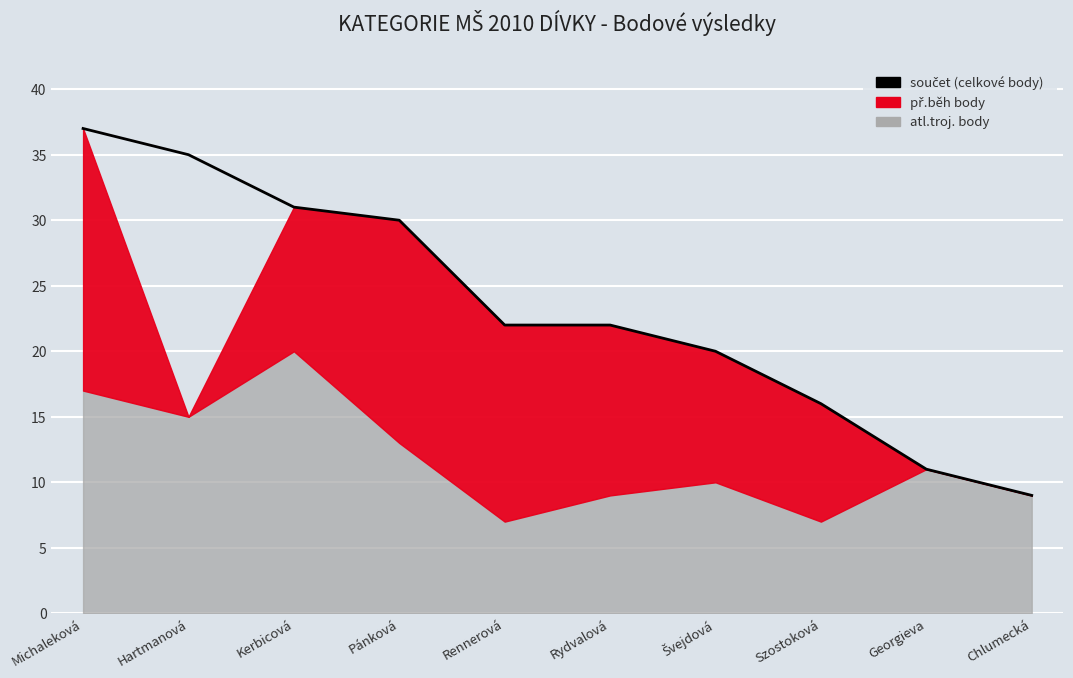

What is the difference between the values at Hartmanová and Szostoková?

19